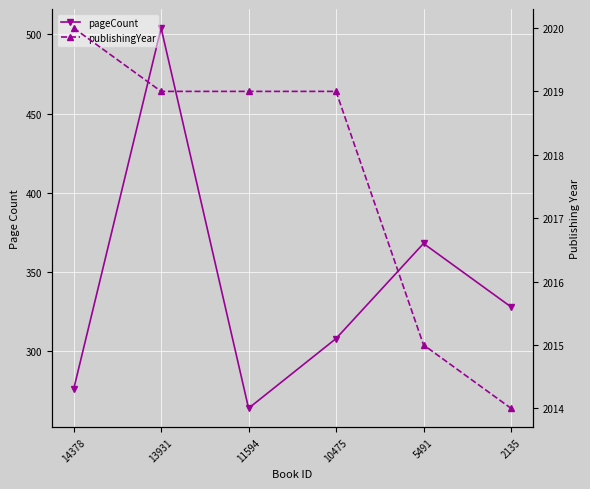

What is the minimum value for pageCount?

264